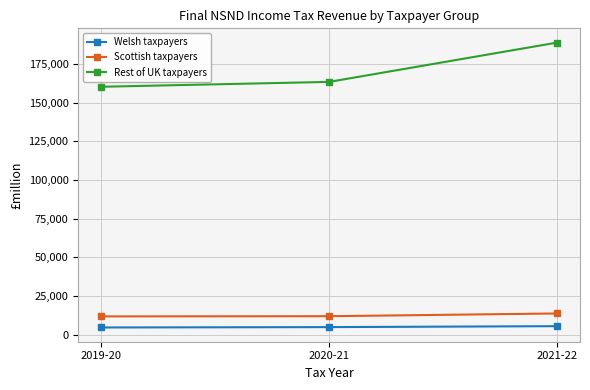

What is the average value of the Scottish taxpayers series?

12499